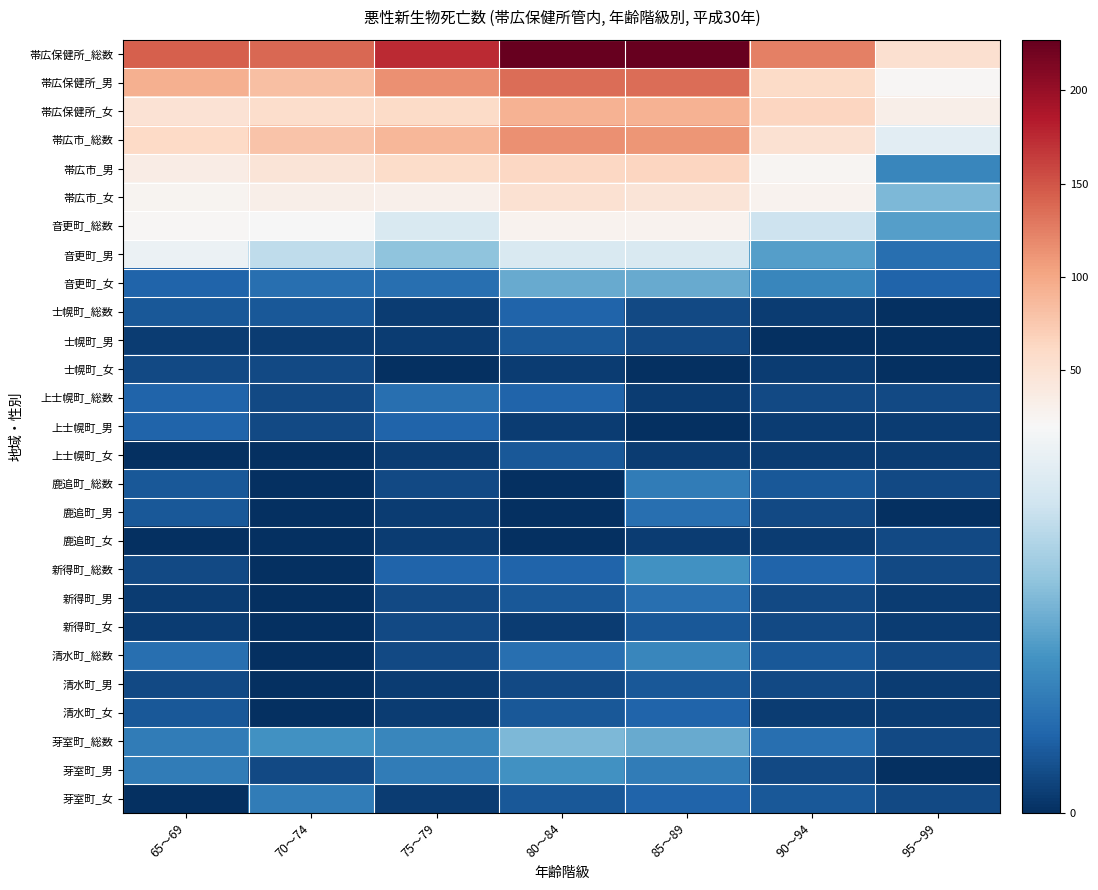

How many categories are shown in the chart?

7